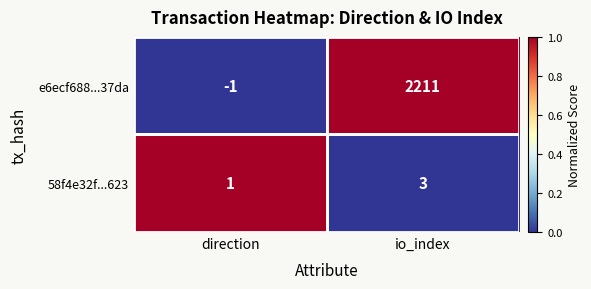

What is the sum of the e6ecf688...37da values at direction and io_index?

2210